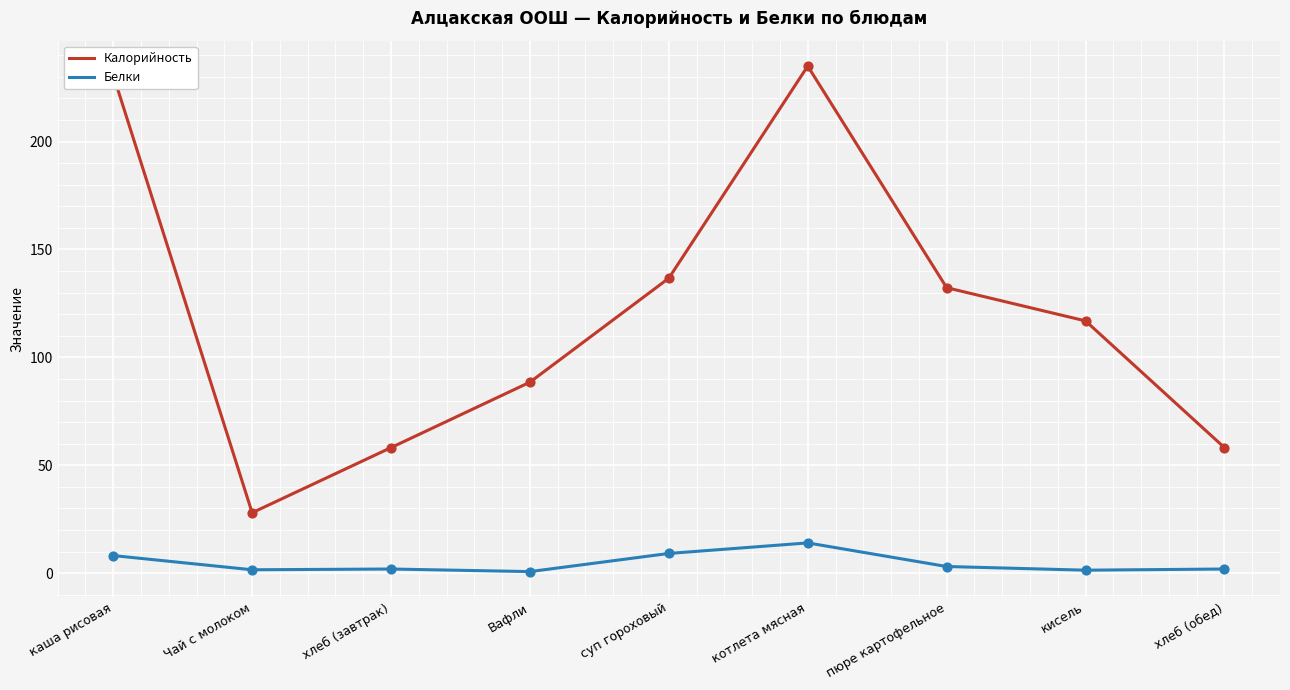

At which category is the sum across all series the highest?

котлета мясная